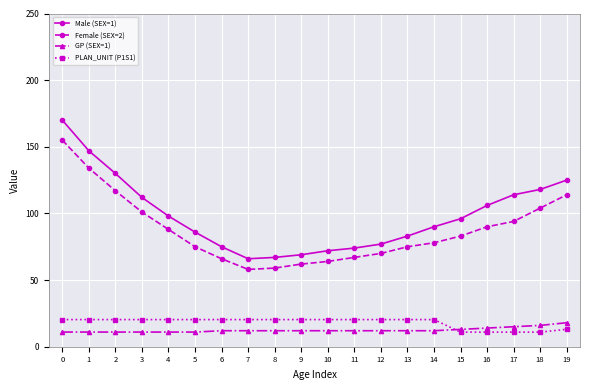

What is the greatest value displayed?

170.0